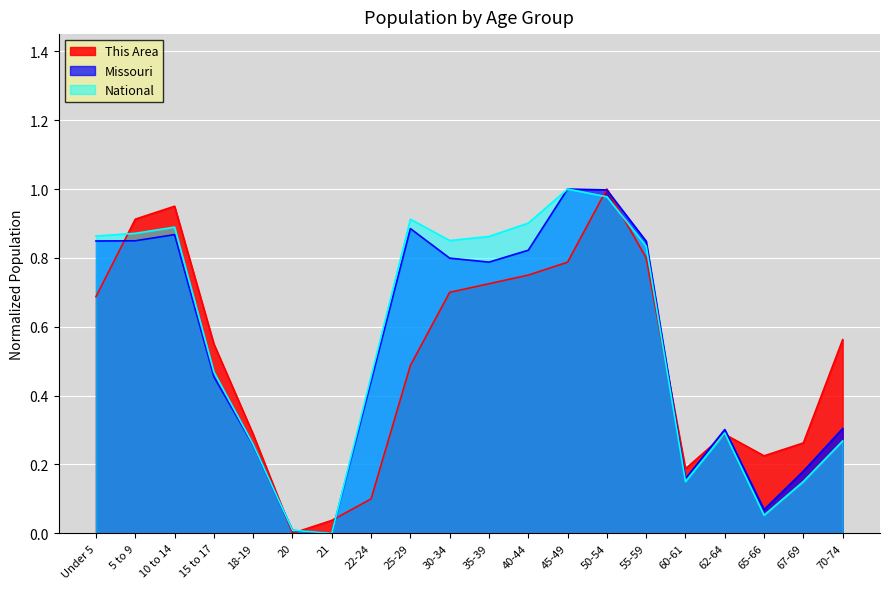

The value of Missouri at 70-74 is 0.5. True or false?

False